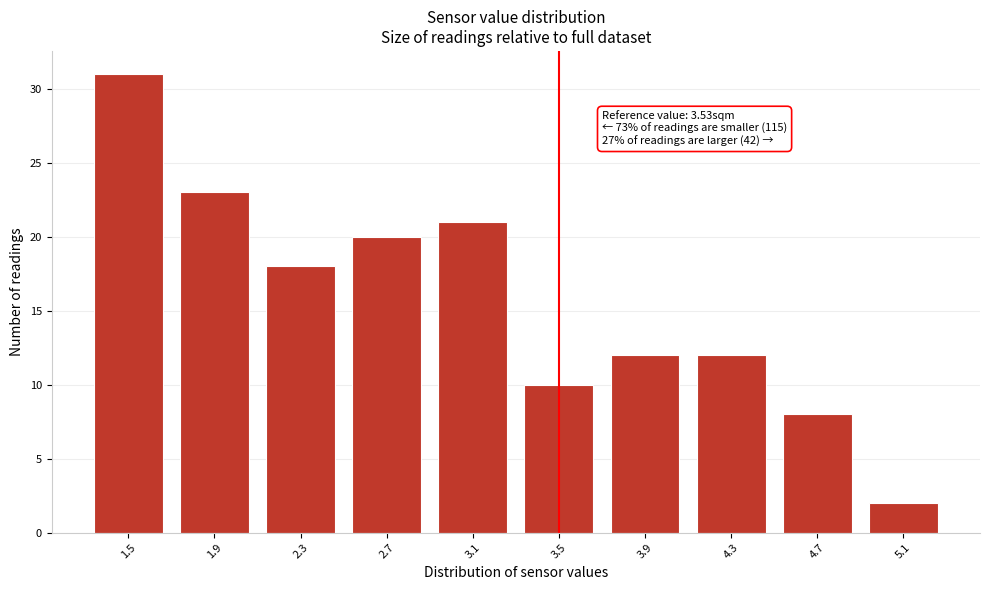

Reading right to left, transcribe all the data shown in this chart.

2	8	12	12	10	21	20	18	23	31